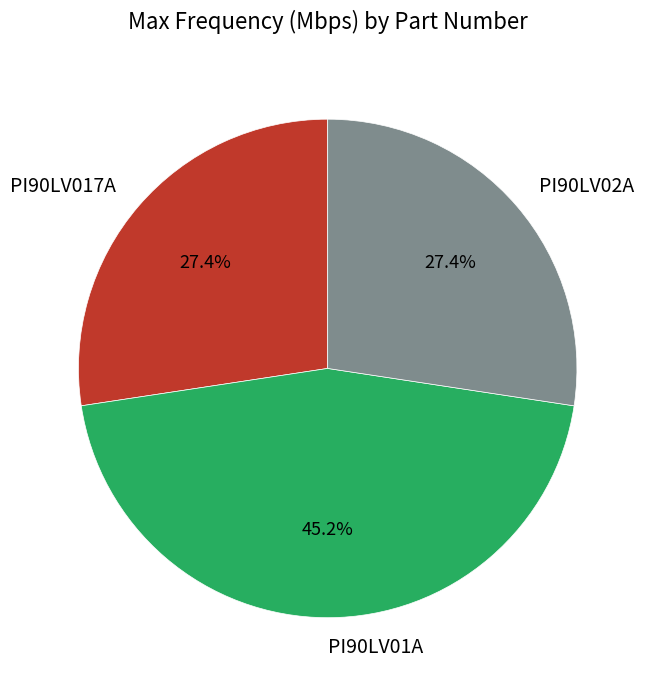

What is the total percentage of PI90LV02A and PI90LV017A?

54.8%